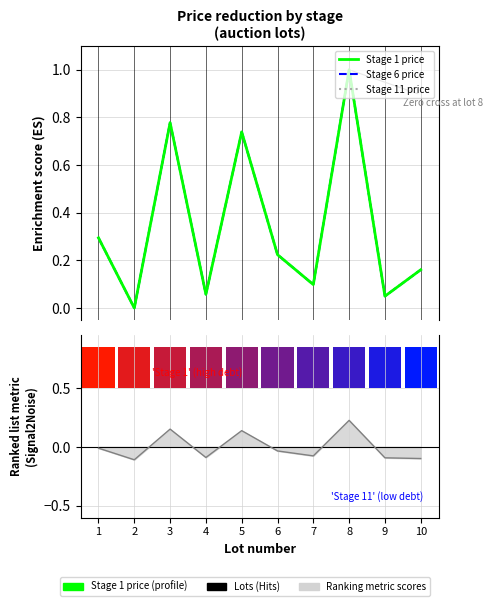

The Stage 1 price series shows 1.0 at 8. True or false?

True